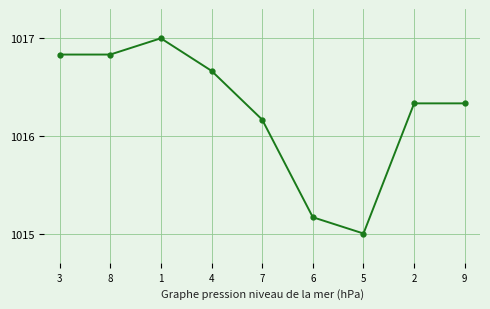

At which label does the data first exceed 1016?

3